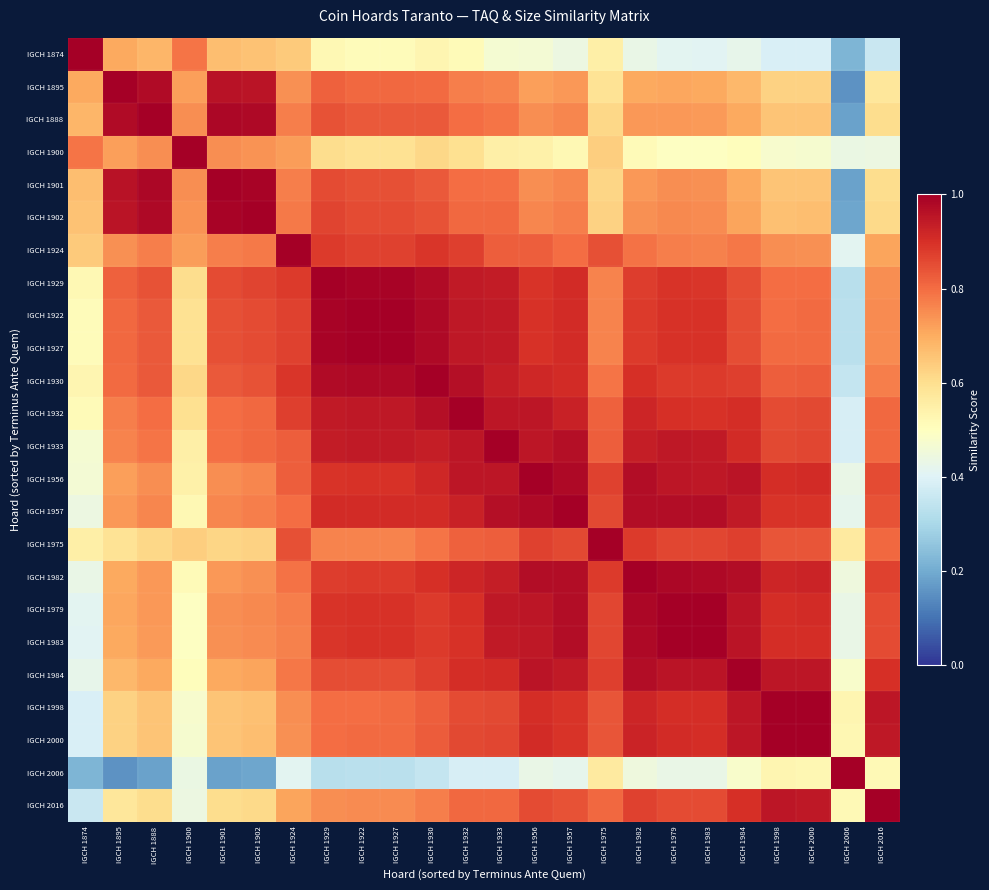

Reading left to right, extract all data points from this chart.

IGCH 1874: IGCH 1874=1.0	IGCH 1895=0.7	IGCH 1888=0.7	IGCH 1900=0.8	IGCH 1901=0.7	IGCH 1902=0.7	IGCH 1924=0.6	IGCH 1929=0.5	IGCH 1922=0.5	IGCH 1927=0.5	IGCH 1930=0.5	IGCH 1932=0.5	IGCH 1933=0.5	IGCH 1956=0.5	IGCH 1957=0.4	IGCH 1975=0.6	IGCH 1982=0.4	IGCH 1979=0.4	IGCH 1983=0.4	IGCH 1984=0.4	IGCH 1998=0.4	IGCH 2000=0.4	IGCH 2006=0.2	IGCH 2016=0.4
IGCH 1895: IGCH 1874=0.7	IGCH 1895=1.0	IGCH 1888=1.0	IGCH 1900=0.7	IGCH 1901=1.0	IGCH 1902=1.0	IGCH 1924=0.7	IGCH 1929=0.8	IGCH 1922=0.8	IGCH 1927=0.8	IGCH 1930=0.8	IGCH 1932=0.8	IGCH 1933=0.8	IGCH 1956=0.7	IGCH 1957=0.7	IGCH 1975=0.6	IGCH 1982=0.7	IGCH 1979=0.7	IGCH 1983=0.7	IGCH 1984=0.7	IGCH 1998=0.6	IGCH 2000=0.6	IGCH 2006=0.2	IGCH 2016=0.6
IGCH 1888: IGCH 1874=0.7	IGCH 1895=1.0	IGCH 1888=1.0	IGCH 1900=0.7	IGCH 1901=1.0	IGCH 1902=1.0	IGCH 1924=0.8	IGCH 1929=0.8	IGCH 1922=0.8	IGCH 1927=0.8	IGCH 1930=0.8	IGCH 1932=0.8	IGCH 1933=0.8	IGCH 1956=0.7	IGCH 1957=0.8	IGCH 1975=0.6	IGCH 1982=0.7	IGCH 1979=0.7	IGCH 1983=0.7	IGCH 1984=0.7	IGCH 1998=0.7	IGCH 2000=0.7	IGCH 2006=0.2	IGCH 2016=0.6
IGCH 1900: IGCH 1874=0.8	IGCH 1895=0.7	IGCH 1888=0.7	IGCH 1900=1.0	IGCH 1901=0.7	IGCH 1902=0.7	IGCH 1924=0.7	IGCH 1929=0.6	IGCH 1922=0.6	IGCH 1927=0.6	IGCH 1930=0.6	IGCH 1932=0.6	IGCH 1933=0.5	IGCH 1956=0.5	IGCH 1957=0.5	IGCH 1975=0.6	IGCH 1982=0.5	IGCH 1979=0.5	IGCH 1983=0.5	IGCH 1984=0.5	IGCH 1998=0.5	IGCH 2000=0.5	IGCH 2006=0.4	IGCH 2016=0.4
IGCH 1901: IGCH 1874=0.7	IGCH 1895=1.0	IGCH 1888=1.0	IGCH 1900=0.7	IGCH 1901=1.0	IGCH 1902=1.0	IGCH 1924=0.8	IGCH 1929=0.9	IGCH 1922=0.8	IGCH 1927=0.8	IGCH 1930=0.8	IGCH 1932=0.8	IGCH 1933=0.8	IGCH 1956=0.7	IGCH 1957=0.8	IGCH 1975=0.6	IGCH 1982=0.7	IGCH 1979=0.7	IGCH 1983=0.7	IGCH 1984=0.7	IGCH 1998=0.7	IGCH 2000=0.7	IGCH 2006=0.2	IGCH 2016=0.6
IGCH 1902: IGCH 1874=0.7	IGCH 1895=1.0	IGCH 1888=1.0	IGCH 1900=0.7	IGCH 1901=1.0	IGCH 1902=1.0	IGCH 1924=0.8	IGCH 1929=0.9	IGCH 1922=0.9	IGCH 1927=0.9	IGCH 1930=0.8	IGCH 1932=0.8	IGCH 1933=0.8	IGCH 1956=0.8	IGCH 1957=0.8	IGCH 1975=0.6	IGCH 1982=0.7	IGCH 1979=0.8	IGCH 1983=0.8	IGCH 1984=0.7	IGCH 1998=0.7	IGCH 2000=0.7	IGCH 2006=0.2	IGCH 2016=0.6
IGCH 1924: IGCH 1874=0.6	IGCH 1895=0.7	IGCH 1888=0.8	IGCH 1900=0.7	IGCH 1901=0.8	IGCH 1902=0.8	IGCH 1924=1.0	IGCH 1929=0.9	IGCH 1922=0.9	IGCH 1927=0.9	IGCH 1930=0.9	IGCH 1932=0.9	IGCH 1933=0.8	IGCH 1956=0.8	IGCH 1957=0.8	IGCH 1975=0.8	IGCH 1982=0.8	IGCH 1979=0.8	IGCH 1983=0.8	IGCH 1984=0.8	IGCH 1998=0.7	IGCH 2000=0.7	IGCH 2006=0.4	IGCH 2016=0.7
IGCH 1929: IGCH 1874=0.5	IGCH 1895=0.8	IGCH 1888=0.8	IGCH 1900=0.6	IGCH 1901=0.9	IGCH 1902=0.9	IGCH 1924=0.9	IGCH 1929=1.0	IGCH 1922=1.0	IGCH 1927=1.0	IGCH 1930=1.0	IGCH 1932=0.9	IGCH 1933=0.9	IGCH 1956=0.9	IGCH 1957=0.9	IGCH 1975=0.8	IGCH 1982=0.9	IGCH 1979=0.9	IGCH 1983=0.9	IGCH 1984=0.8	IGCH 1998=0.8	IGCH 2000=0.8	IGCH 2006=0.3	IGCH 2016=0.7
IGCH 1922: IGCH 1874=0.5	IGCH 1895=0.8	IGCH 1888=0.8	IGCH 1900=0.6	IGCH 1901=0.8	IGCH 1902=0.9	IGCH 1924=0.9	IGCH 1929=1.0	IGCH 1922=1.0	IGCH 1927=1.0	IGCH 1930=1.0	IGCH 1932=0.9	IGCH 1933=0.9	IGCH 1956=0.9	IGCH 1957=0.9	IGCH 1975=0.8	IGCH 1982=0.9	IGCH 1979=0.9	IGCH 1983=0.9	IGCH 1984=0.9	IGCH 1998=0.8	IGCH 2000=0.8	IGCH 2006=0.3	IGCH 2016=0.8
IGCH 1927: IGCH 1874=0.5	IGCH 1895=0.8	IGCH 1888=0.8	IGCH 1900=0.6	IGCH 1901=0.8	IGCH 1902=0.9	IGCH 1924=0.9	IGCH 1929=1.0	IGCH 1922=1.0	IGCH 1927=1.0	IGCH 1930=1.0	IGCH 1932=0.9	IGCH 1933=0.9	IGCH 1956=0.9	IGCH 1957=0.9	IGCH 1975=0.8	IGCH 1982=0.9	IGCH 1979=0.9	IGCH 1983=0.9	IGCH 1984=0.9	IGCH 1998=0.8	IGCH 2000=0.8	IGCH 2006=0.3	IGCH 2016=0.8
IGCH 1930: IGCH 1874=0.5	IGCH 1895=0.8	IGCH 1888=0.8	IGCH 1900=0.6	IGCH 1901=0.8	IGCH 1902=0.8	IGCH 1924=0.9	IGCH 1929=1.0	IGCH 1922=1.0	IGCH 1927=1.0	IGCH 1930=1.0	IGCH 1932=1.0	IGCH 1933=0.9	IGCH 1956=0.9	IGCH 1957=0.9	IGCH 1975=0.8	IGCH 1982=0.9	IGCH 1979=0.9	IGCH 1983=0.9	IGCH 1984=0.9	IGCH 1998=0.8	IGCH 2000=0.8	IGCH 2006=0.4	IGCH 2016=0.8
IGCH 1932: IGCH 1874=0.5	IGCH 1895=0.8	IGCH 1888=0.8	IGCH 1900=0.6	IGCH 1901=0.8	IGCH 1902=0.8	IGCH 1924=0.9	IGCH 1929=0.9	IGCH 1922=0.9	IGCH 1927=0.9	IGCH 1930=1.0	IGCH 1932=1.0	IGCH 1933=1.0	IGCH 1956=0.9	IGCH 1957=0.9	IGCH 1975=0.8	IGCH 1982=0.9	IGCH 1979=0.9	IGCH 1983=0.9	IGCH 1984=0.9	IGCH 1998=0.9	IGCH 2000=0.9	IGCH 2006=0.4	IGCH 2016=0.8
IGCH 1933: IGCH 1874=0.5	IGCH 1895=0.8	IGCH 1888=0.8	IGCH 1900=0.5	IGCH 1901=0.8	IGCH 1902=0.8	IGCH 1924=0.8	IGCH 1929=0.9	IGCH 1922=0.9	IGCH 1927=0.9	IGCH 1930=0.9	IGCH 1932=1.0	IGCH 1933=1.0	IGCH 1956=1.0	IGCH 1957=1.0	IGCH 1975=0.8	IGCH 1982=0.9	IGCH 1979=0.9	IGCH 1983=0.9	IGCH 1984=0.9	IGCH 1998=0.9	IGCH 2000=0.9	IGCH 2006=0.4	IGCH 2016=0.8
IGCH 1956: IGCH 1874=0.5	IGCH 1895=0.7	IGCH 1888=0.7	IGCH 1900=0.5	IGCH 1901=0.7	IGCH 1902=0.8	IGCH 1924=0.8	IGCH 1929=0.9	IGCH 1922=0.9	IGCH 1927=0.9	IGCH 1930=0.9	IGCH 1932=0.9	IGCH 1933=1.0	IGCH 1956=1.0	IGCH 1957=1.0	IGCH 1975=0.9	IGCH 1982=1.0	IGCH 1979=0.9	IGCH 1983=0.9	IGCH 1984=1.0	IGCH 1998=0.9	IGCH 2000=0.9	IGCH 2006=0.4	IGCH 2016=0.9
IGCH 1957: IGCH 1874=0.4	IGCH 1895=0.7	IGCH 1888=0.8	IGCH 1900=0.5	IGCH 1901=0.8	IGCH 1902=0.8	IGCH 1924=0.8	IGCH 1929=0.9	IGCH 1922=0.9	IGCH 1927=0.9	IGCH 1930=0.9	IGCH 1932=0.9	IGCH 1933=1.0	IGCH 1956=1.0	IGCH 1957=1.0	IGCH 1975=0.9	IGCH 1982=1.0	IGCH 1979=1.0	IGCH 1983=1.0	IGCH 1984=0.9	IGCH 1998=0.9	IGCH 2000=0.9	IGCH 2006=0.4	IGCH 2016=0.8
IGCH 1975: IGCH 1874=0.6	IGCH 1895=0.6	IGCH 1888=0.6	IGCH 1900=0.6	IGCH 1901=0.6	IGCH 1902=0.6	IGCH 1924=0.8	IGCH 1929=0.8	IGCH 1922=0.8	IGCH 1927=0.8	IGCH 1930=0.8	IGCH 1932=0.8	IGCH 1933=0.8	IGCH 1956=0.9	IGCH 1957=0.9	IGCH 1975=1.0	IGCH 1982=0.9	IGCH 1979=0.9	IGCH 1983=0.9	IGCH 1984=0.9	IGCH 1998=0.8	IGCH 2000=0.8	IGCH 2006=0.6	IGCH 2016=0.8
IGCH 1982: IGCH 1874=0.4	IGCH 1895=0.7	IGCH 1888=0.7	IGCH 1900=0.5	IGCH 1901=0.7	IGCH 1902=0.7	IGCH 1924=0.8	IGCH 1929=0.9	IGCH 1922=0.9	IGCH 1927=0.9	IGCH 1930=0.9	IGCH 1932=0.9	IGCH 1933=0.9	IGCH 1956=1.0	IGCH 1957=1.0	IGCH 1975=0.9	IGCH 1982=1.0	IGCH 1979=1.0	IGCH 1983=1.0	IGCH 1984=1.0	IGCH 1998=0.9	IGCH 2000=0.9	IGCH 2006=0.4	IGCH 2016=0.9
IGCH 1979: IGCH 1874=0.4	IGCH 1895=0.7	IGCH 1888=0.7	IGCH 1900=0.5	IGCH 1901=0.7	IGCH 1902=0.8	IGCH 1924=0.8	IGCH 1929=0.9	IGCH 1922=0.9	IGCH 1927=0.9	IGCH 1930=0.9	IGCH 1932=0.9	IGCH 1933=0.9	IGCH 1956=0.9	IGCH 1957=1.0	IGCH 1975=0.9	IGCH 1982=1.0	IGCH 1979=1.0	IGCH 1983=1.0	IGCH 1984=1.0	IGCH 1998=0.9	IGCH 2000=0.9	IGCH 2006=0.4	IGCH 2016=0.9
IGCH 1983: IGCH 1874=0.4	IGCH 1895=0.7	IGCH 1888=0.7	IGCH 1900=0.5	IGCH 1901=0.7	IGCH 1902=0.8	IGCH 1924=0.8	IGCH 1929=0.9	IGCH 1922=0.9	IGCH 1927=0.9	IGCH 1930=0.9	IGCH 1932=0.9	IGCH 1933=0.9	IGCH 1956=0.9	IGCH 1957=1.0	IGCH 1975=0.9	IGCH 1982=1.0	IGCH 1979=1.0	IGCH 1983=1.0	IGCH 1984=1.0	IGCH 1998=0.9	IGCH 2000=0.9	IGCH 2006=0.4	IGCH 2016=0.9
IGCH 1984: IGCH 1874=0.4	IGCH 1895=0.7	IGCH 1888=0.7	IGCH 1900=0.5	IGCH 1901=0.7	IGCH 1902=0.7	IGCH 1924=0.8	IGCH 1929=0.8	IGCH 1922=0.9	IGCH 1927=0.9	IGCH 1930=0.9	IGCH 1932=0.9	IGCH 1933=0.9	IGCH 1956=1.0	IGCH 1957=0.9	IGCH 1975=0.9	IGCH 1982=1.0	IGCH 1979=1.0	IGCH 1983=1.0	IGCH 1984=1.0	IGCH 1998=0.9	IGCH 2000=1.0	IGCH 2006=0.5	IGCH 2016=0.9
IGCH 1998: IGCH 1874=0.4	IGCH 1895=0.6	IGCH 1888=0.7	IGCH 1900=0.5	IGCH 1901=0.7	IGCH 1902=0.7	IGCH 1924=0.7	IGCH 1929=0.8	IGCH 1922=0.8	IGCH 1927=0.8	IGCH 1930=0.8	IGCH 1932=0.9	IGCH 1933=0.9	IGCH 1956=0.9	IGCH 1957=0.9	IGCH 1975=0.8	IGCH 1982=0.9	IGCH 1979=0.9	IGCH 1983=0.9	IGCH 1984=0.9	IGCH 1998=1.0	IGCH 2000=1.0	IGCH 2006=0.5	IGCH 2016=1.0
IGCH 2000: IGCH 1874=0.4	IGCH 1895=0.6	IGCH 1888=0.7	IGCH 1900=0.5	IGCH 1901=0.7	IGCH 1902=0.7	IGCH 1924=0.7	IGCH 1929=0.8	IGCH 1922=0.8	IGCH 1927=0.8	IGCH 1930=0.8	IGCH 1932=0.9	IGCH 1933=0.9	IGCH 1956=0.9	IGCH 1957=0.9	IGCH 1975=0.8	IGCH 1982=0.9	IGCH 1979=0.9	IGCH 1983=0.9	IGCH 1984=1.0	IGCH 1998=1.0	IGCH 2000=1.0	IGCH 2006=0.5	IGCH 2016=0.9
IGCH 2006: IGCH 1874=0.2	IGCH 1895=0.2	IGCH 1888=0.2	IGCH 1900=0.4	IGCH 1901=0.2	IGCH 1902=0.2	IGCH 1924=0.4	IGCH 1929=0.3	IGCH 1922=0.3	IGCH 1927=0.3	IGCH 1930=0.4	IGCH 1932=0.4	IGCH 1933=0.4	IGCH 1956=0.4	IGCH 1957=0.4	IGCH 1975=0.6	IGCH 1982=0.4	IGCH 1979=0.4	IGCH 1983=0.4	IGCH 1984=0.5	IGCH 1998=0.5	IGCH 2000=0.5	IGCH 2006=1.0	IGCH 2016=0.5
IGCH 2016: IGCH 1874=0.4	IGCH 1895=0.6	IGCH 1888=0.6	IGCH 1900=0.4	IGCH 1901=0.6	IGCH 1902=0.6	IGCH 1924=0.7	IGCH 1929=0.7	IGCH 1922=0.8	IGCH 1927=0.8	IGCH 1930=0.8	IGCH 1932=0.8	IGCH 1933=0.8	IGCH 1956=0.9	IGCH 1957=0.8	IGCH 1975=0.8	IGCH 1982=0.9	IGCH 1979=0.9	IGCH 1983=0.9	IGCH 1984=0.9	IGCH 1998=1.0	IGCH 2000=0.9	IGCH 2006=0.5	IGCH 2016=1.0